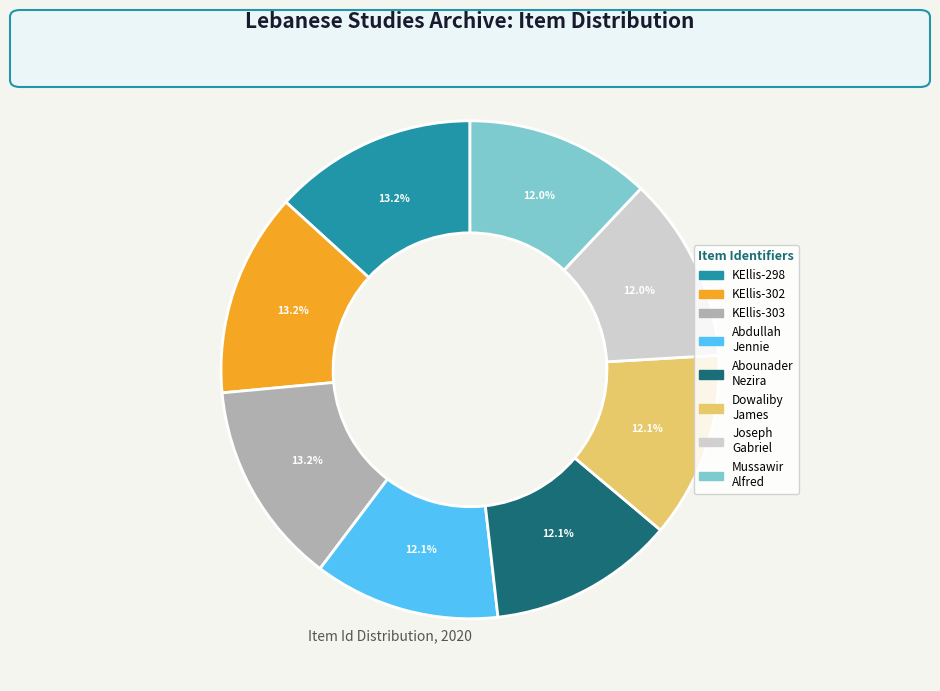

Does any single category account for the majority?

No